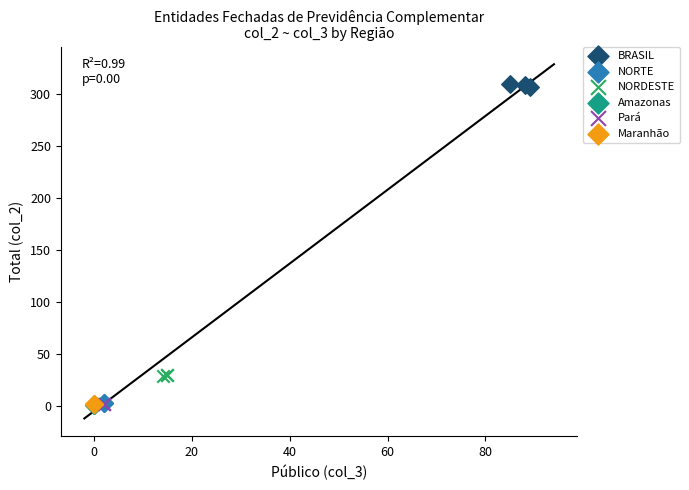

Which series reaches the maximum Y coordinate?

BRASIL